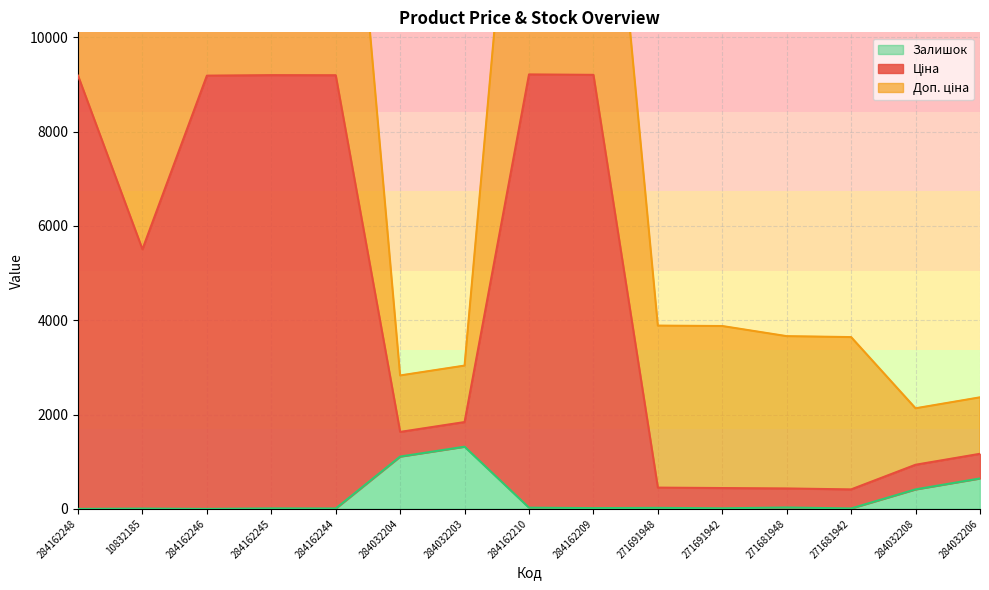

What is the total value across all series at 284162244?

18388.3